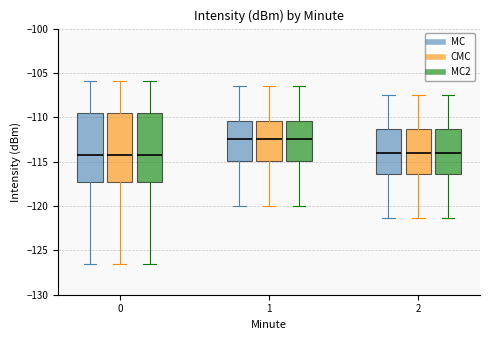

Reading left to right, read every box against the y-axis: the position of its median line, the range the box covers, and the ends of its whiskers. The values are not printed on the chart, so give them approximately, as read against the axis.

0 (MC): median -114.5, box -117.5 to -109.5, whiskers -126.5 to -106.0
0 (CMC): median -114.5, box -117.5 to -109.5, whiskers -126.5 to -106.0
0 (MC2): median -114.5, box -117.5 to -109.5, whiskers -126.5 to -106.0
1 (MC): median -112.5, box -115.0 to -110.5, whiskers -120.0 to -106.5
1 (CMC): median -112.5, box -115.0 to -110.5, whiskers -120.0 to -106.5
1 (MC2): median -112.5, box -115.0 to -110.5, whiskers -120.0 to -106.5
2 (MC): median -114.0, box -116.5 to -111.5, whiskers -121.5 to -107.5
2 (CMC): median -114.0, box -116.5 to -111.5, whiskers -121.5 to -107.5
2 (MC2): median -114.0, box -116.5 to -111.5, whiskers -121.5 to -107.5